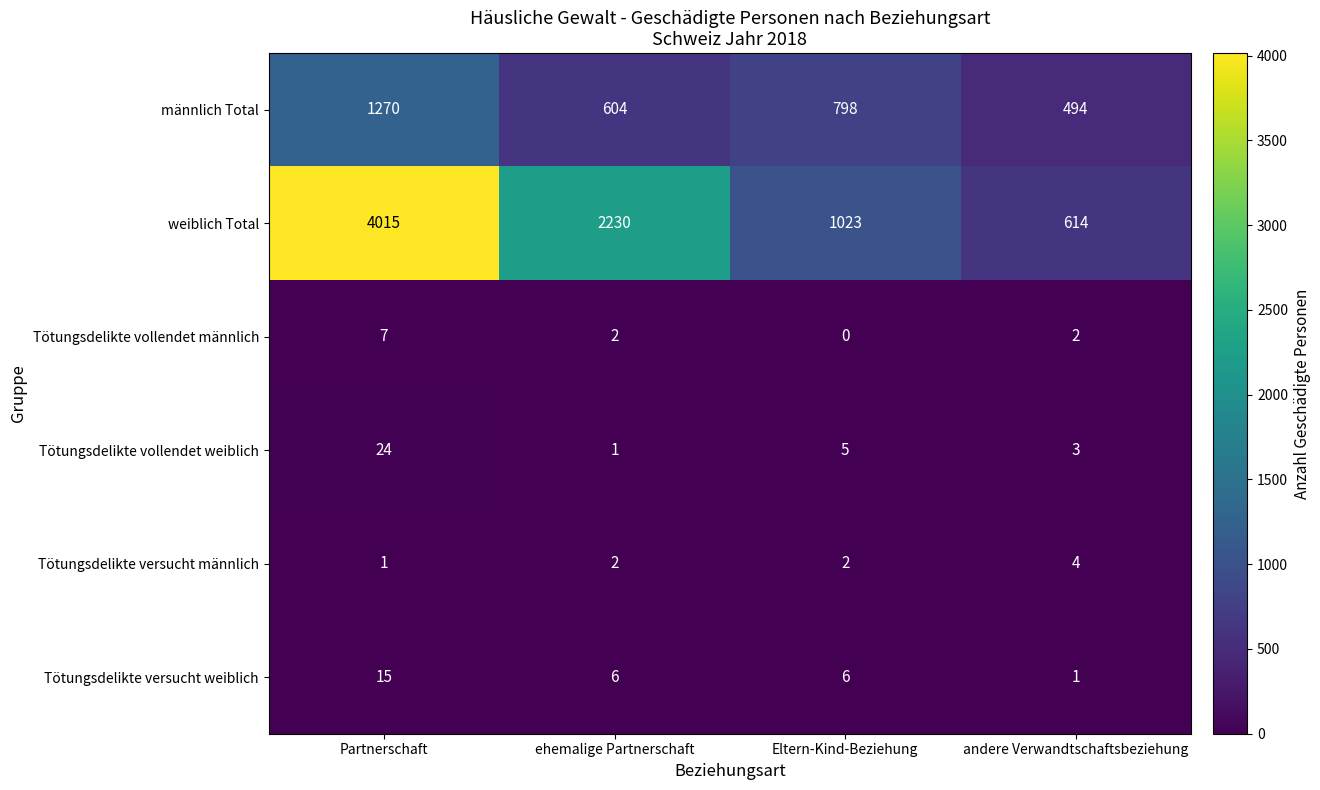

At which label does Tötungsdelikte vollendet weiblich first exceed 5?

Partnerschaft